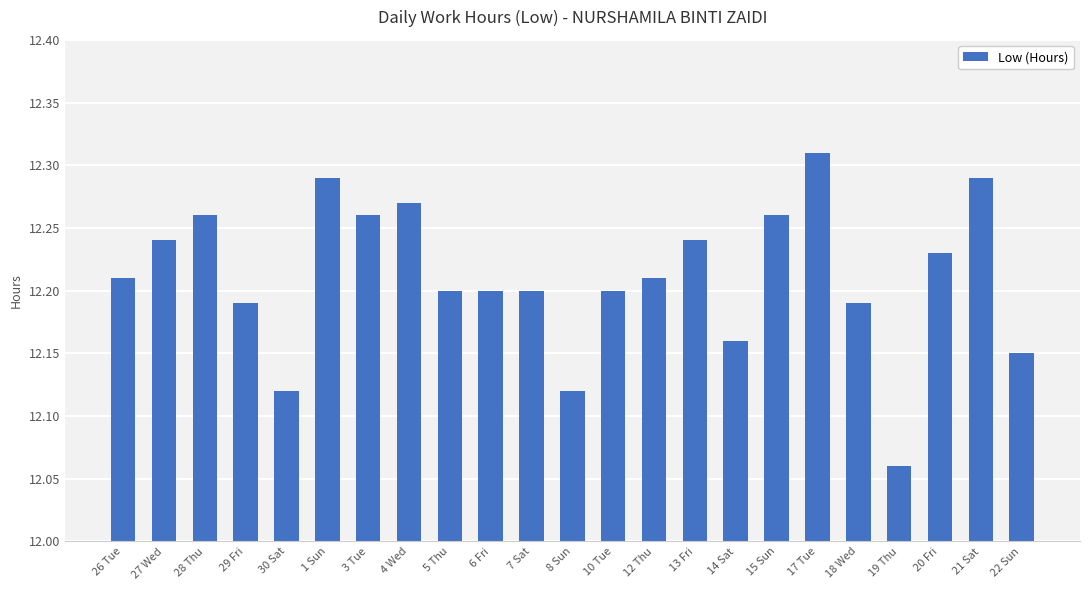

True or false: the data shows 4.8 at 21 Sat.

False